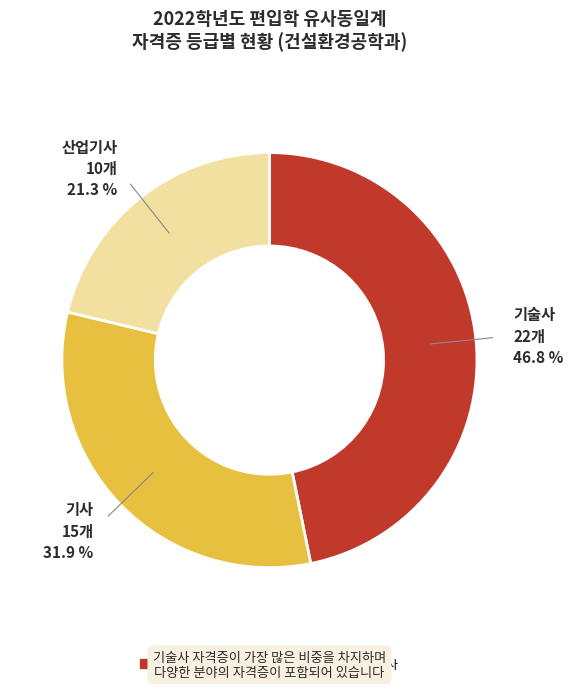

Rank the categories by value from highest to lowest.

기술사, 기사, 산업기사